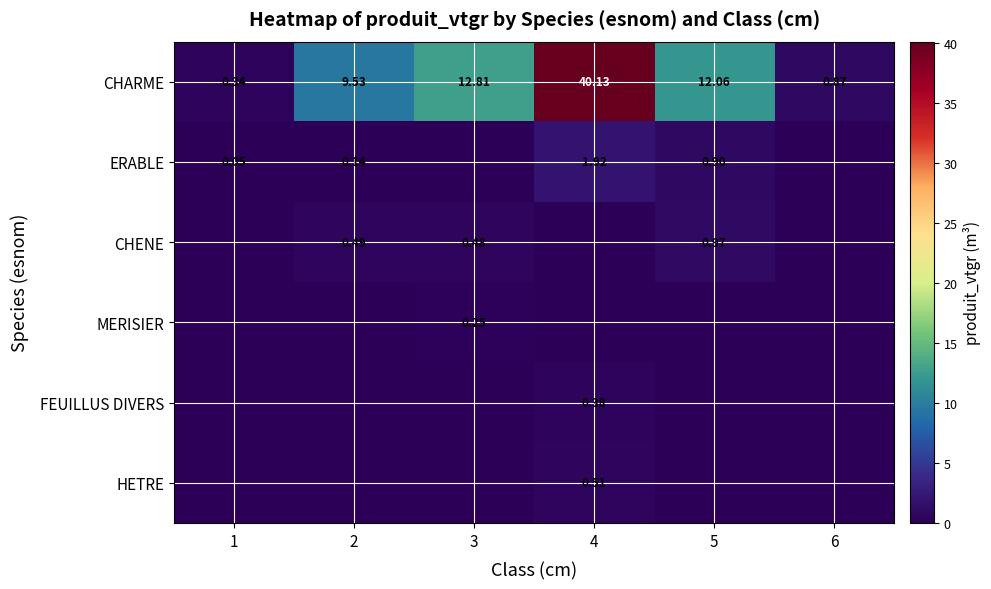

How many data points does each series have?

6